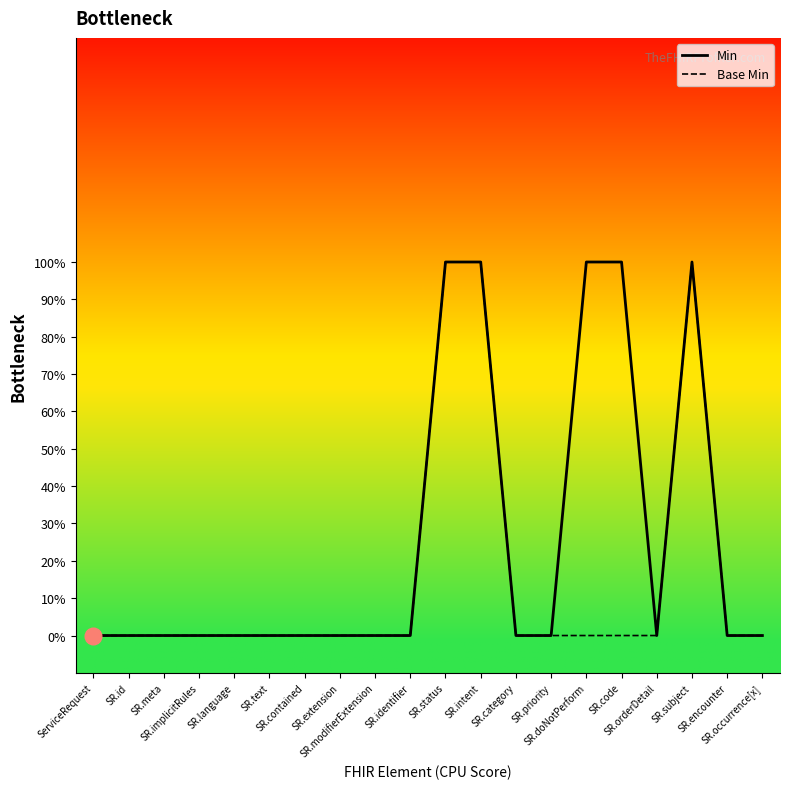

Between SR.code and SR.orderDetail, which series saw the biggest shift?

Min